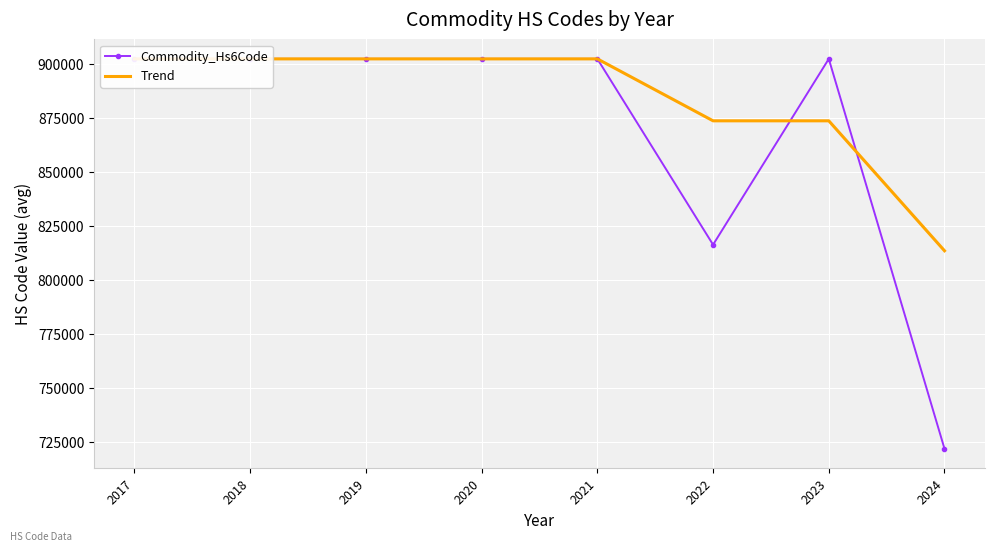

Rank the series by their maximum value, from highest to lowest.

Commodity_Hs6Code, Trend